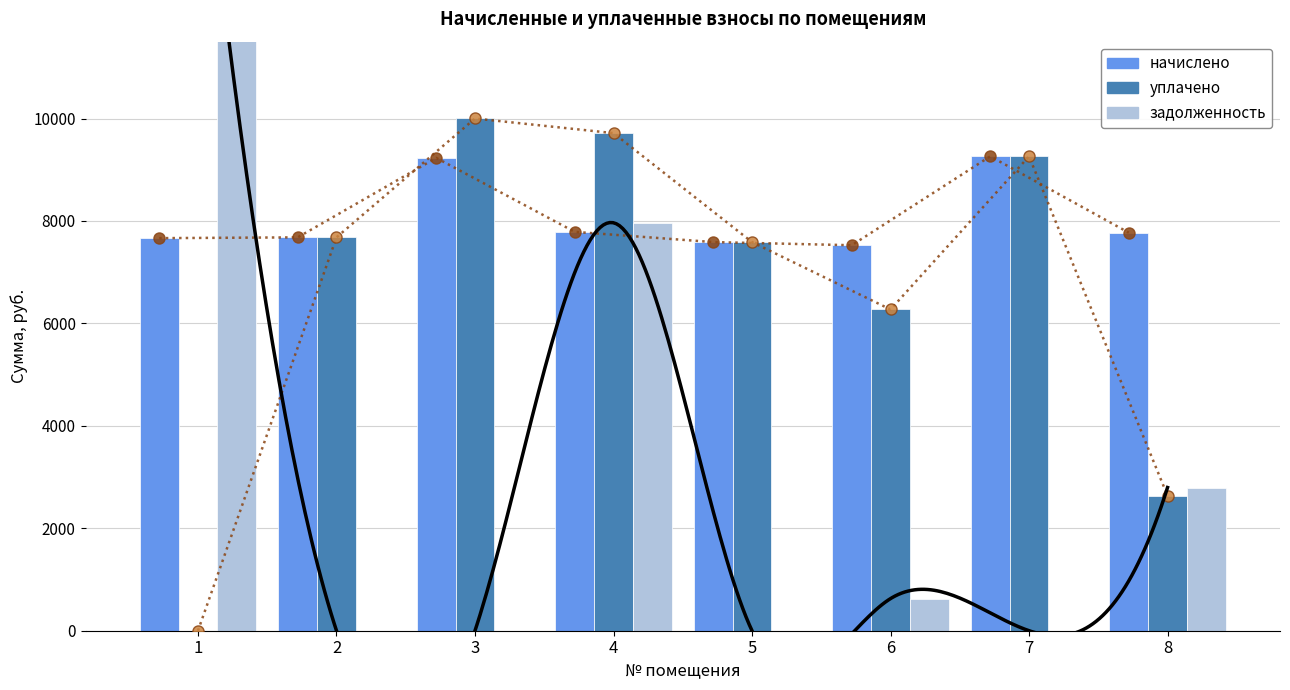

At which label does начислено reach its peak?

7